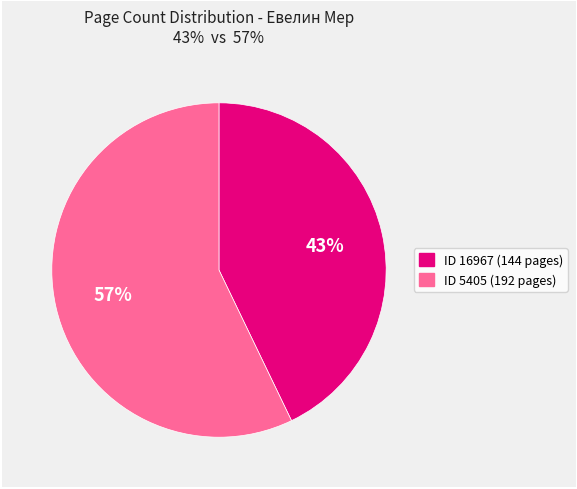

Does any single category account for the majority?

Yes